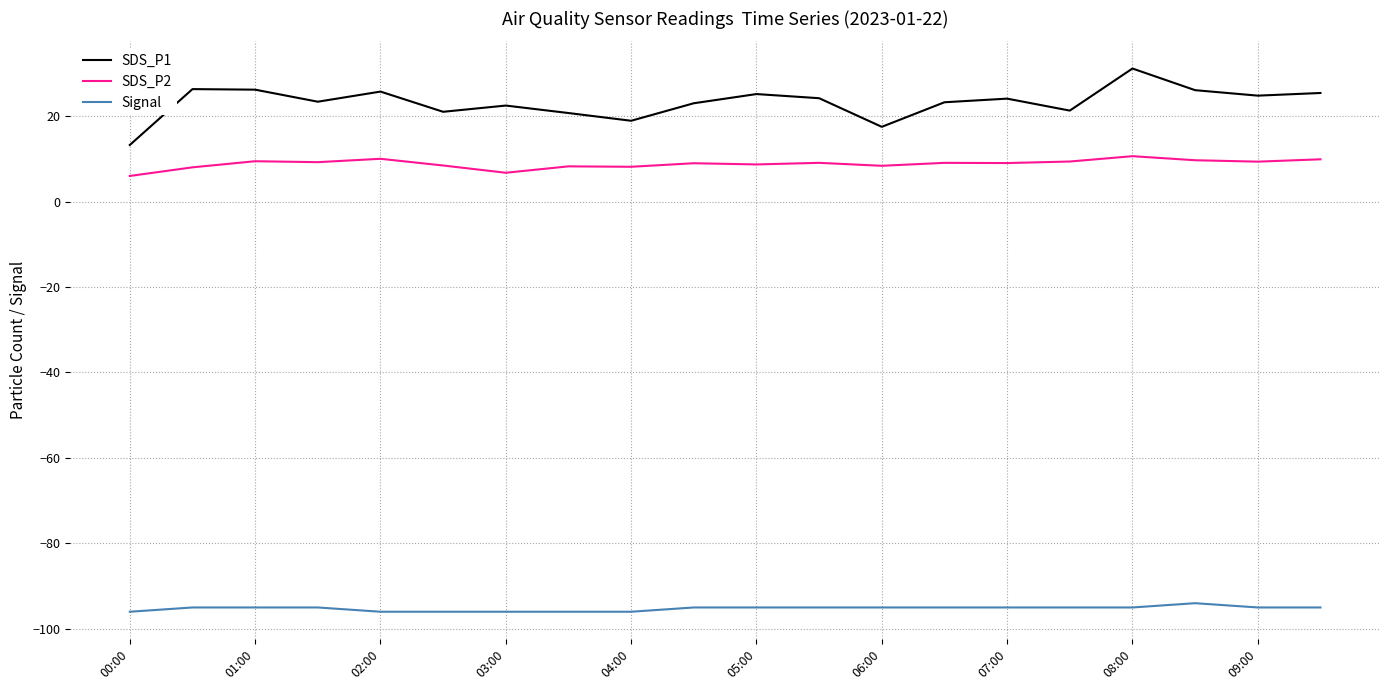

Which series has the widest spread of values?

SDS_P1